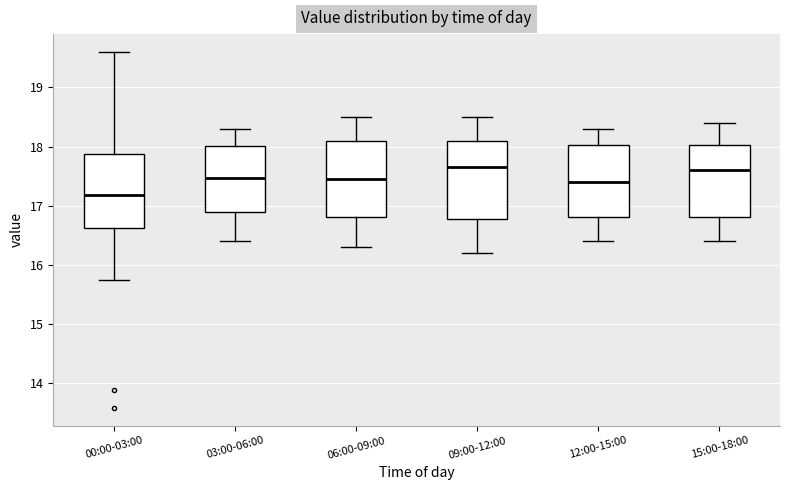

Reading left to right, transcribe this box plot: for each box, give where its median line is, the range the box spans, and where its two whiskers end, as read against the y-axis. The values are not printed on the chart, so give them approximately, as read against the axis.

00:00-03:00: median 17.2, box 16.6 to 17.9, whiskers 15.8 to 19.6
03:00-06:00: median 17.5, box 16.9 to 18.0, whiskers 16.4 to 18.3
06:00-09:00: median 17.5, box 16.8 to 18.1, whiskers 16.3 to 18.5
09:00-12:00: median 17.7, box 16.8 to 18.1, whiskers 16.2 to 18.5
12:00-15:00: median 17.4, box 16.8 to 18.0, whiskers 16.4 to 18.3
15:00-18:00: median 17.6, box 16.8 to 18.0, whiskers 16.4 to 18.4